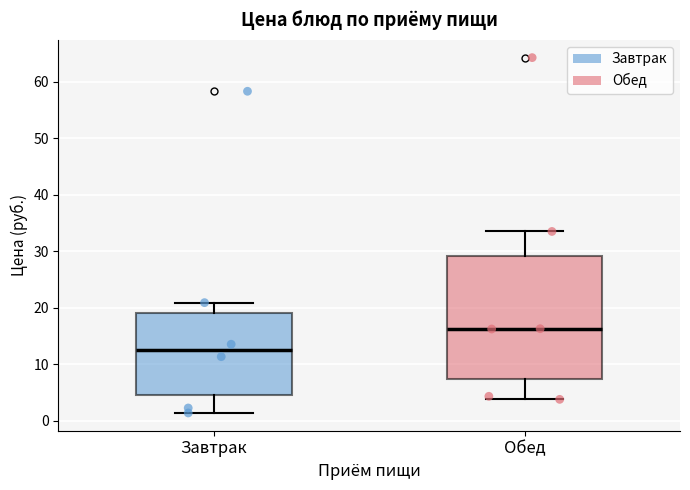

Reading left to right, transcribe this box plot: for each box, give where its median line is, the range the box spans, and where its two whiskers end, as read against the y-axis. The values are not printed on the chart, so give them approximately, as read against the axis.

Завтрак: median 12, box 5 to 19, whiskers 1 to 21
Обед: median 16, box 7 to 29, whiskers 4 to 34